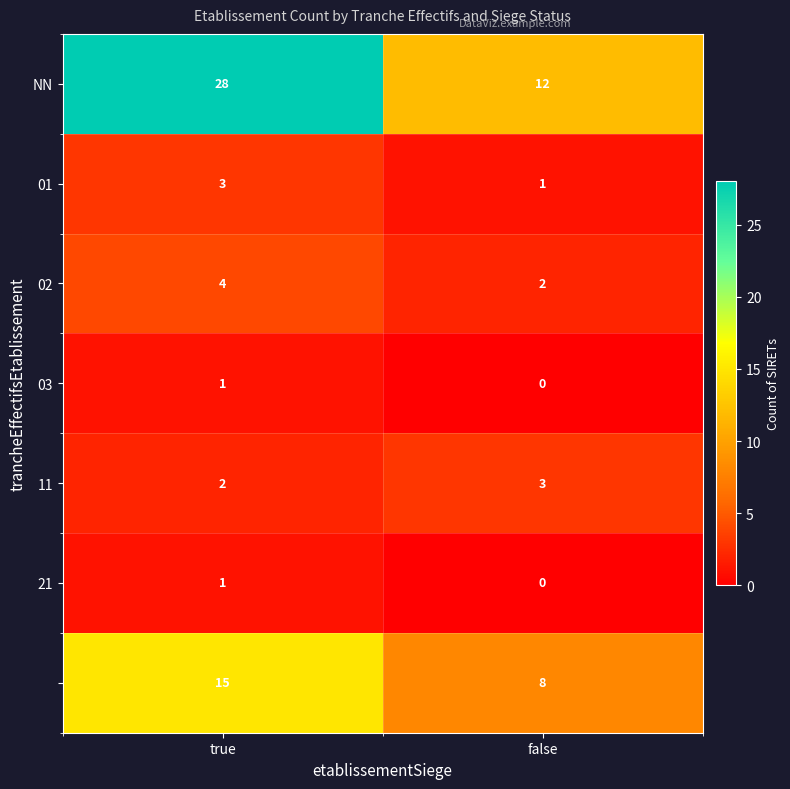

What is the difference between the highest and lowest values at true?

27